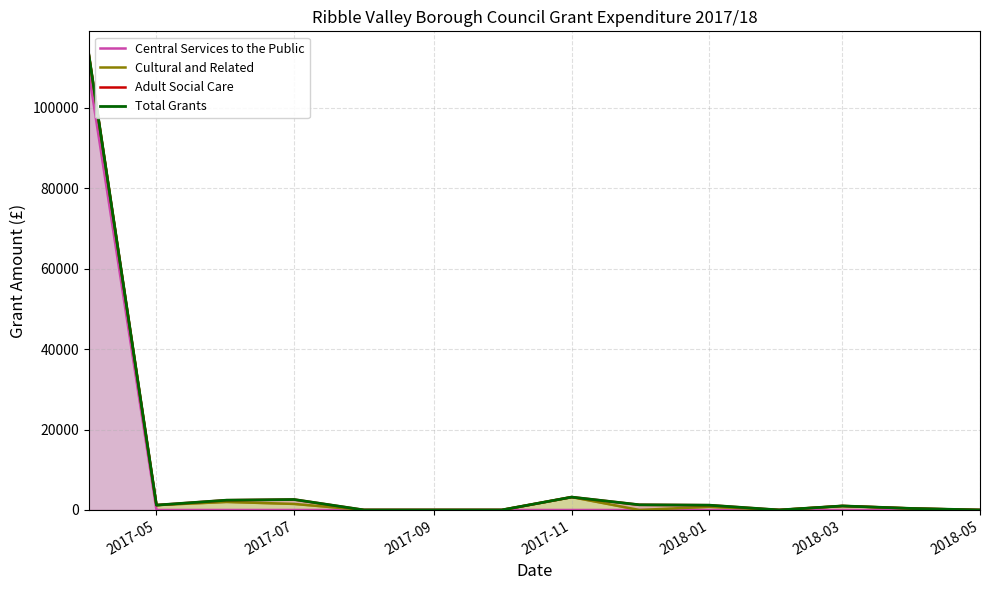

Reading left to right, list all the values displayed in this chart.

Central Services to the Public: 108700.0	0.0	0.0	0.0	0.0	0.0	0.0	0.0	0.0	0.0	0.0	0.0	0.0	0.0
Cultural and Related: 113300.0	1210.0	2000.0	1500.0	0.0	0.0	0.0	3200.0	0.0	789.8	0.0	1000.0	374.0	0.0
Adult Social Care: 113300.0	1210.0	2430.0	2600.0	0.0	0.0	0.0	3200.0	1290.0	1189.8	0.0	1000.0	374.0	0.0
Total Grants: 113300.0	1210.0	2430.0	2600.0	0.0	0.0	0.0	3200.0	1290.0	1189.8	0.0	1000.0	374.0	0.0